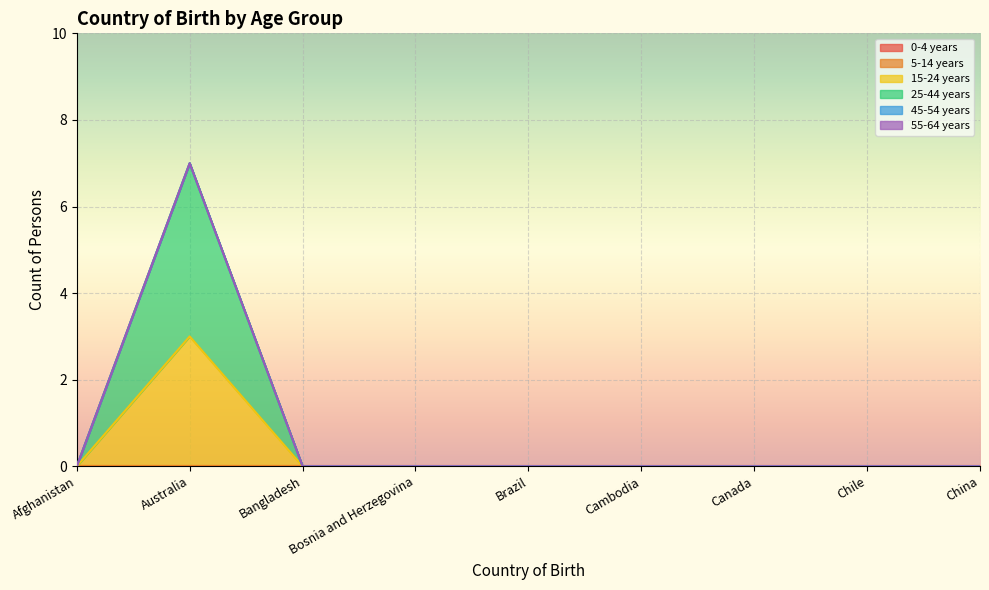

Count the 25-44 years values in the range 0 to 1.

8